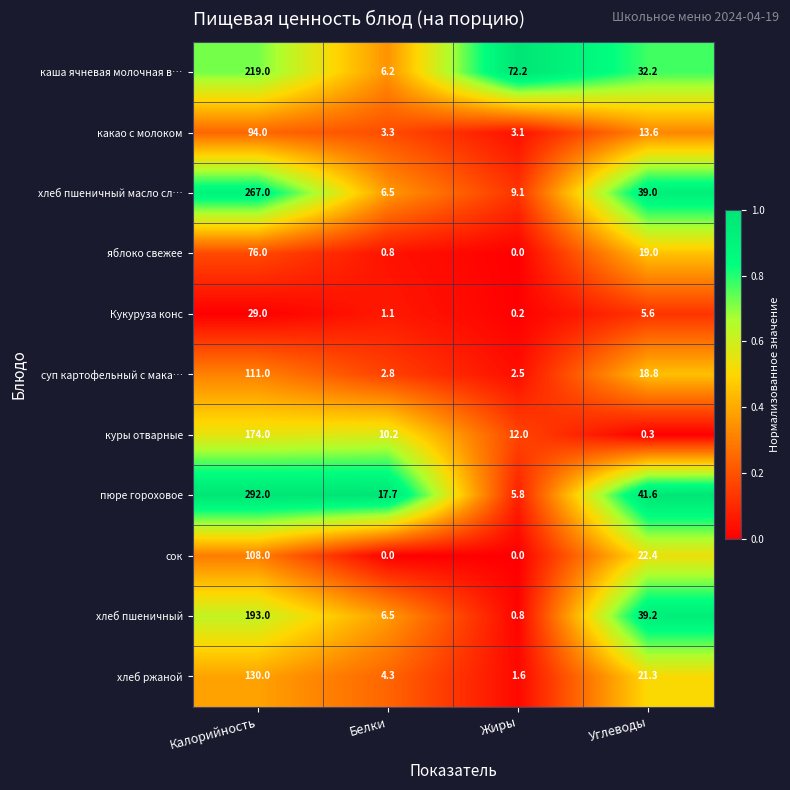

What is the spread (max minus min) of values at Жиры?

72.2